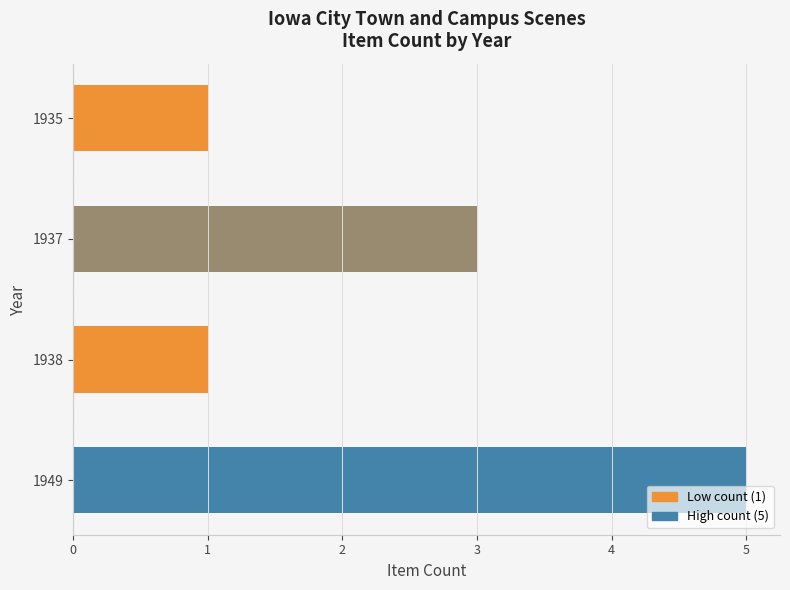

The chart shows a value of 1 at 1938. True or false?

True